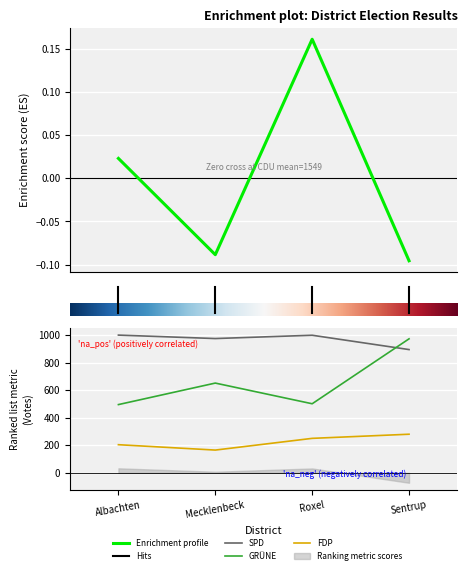

At which label does SPD first exceed 998?

Albachten